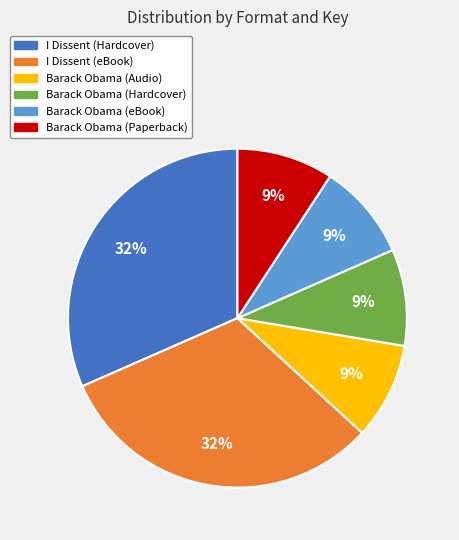

Does any single category account for the majority?

No